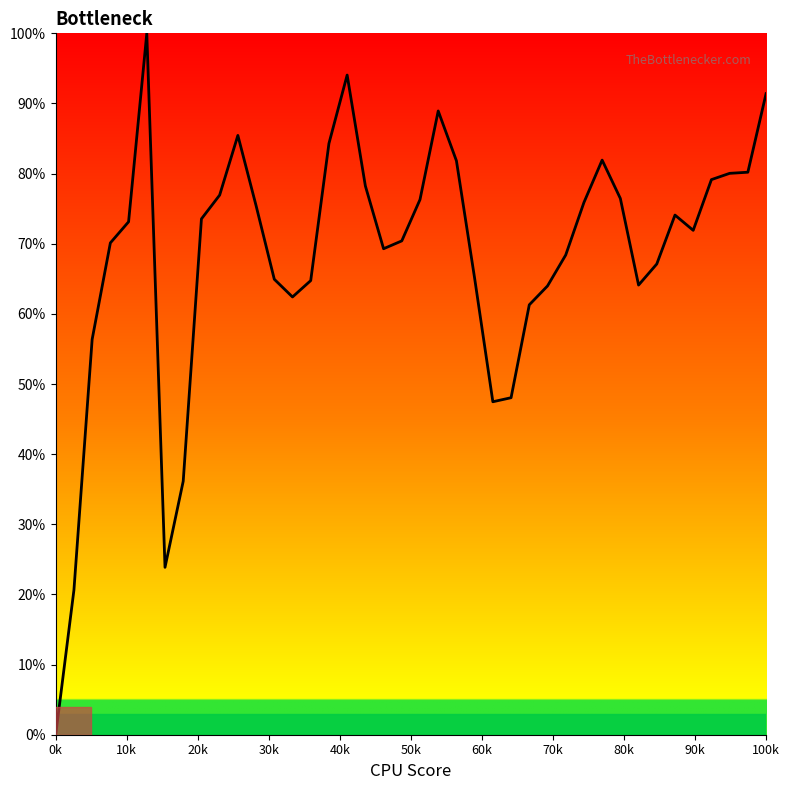

What is the difference between the maximum and minimum values?

100.0